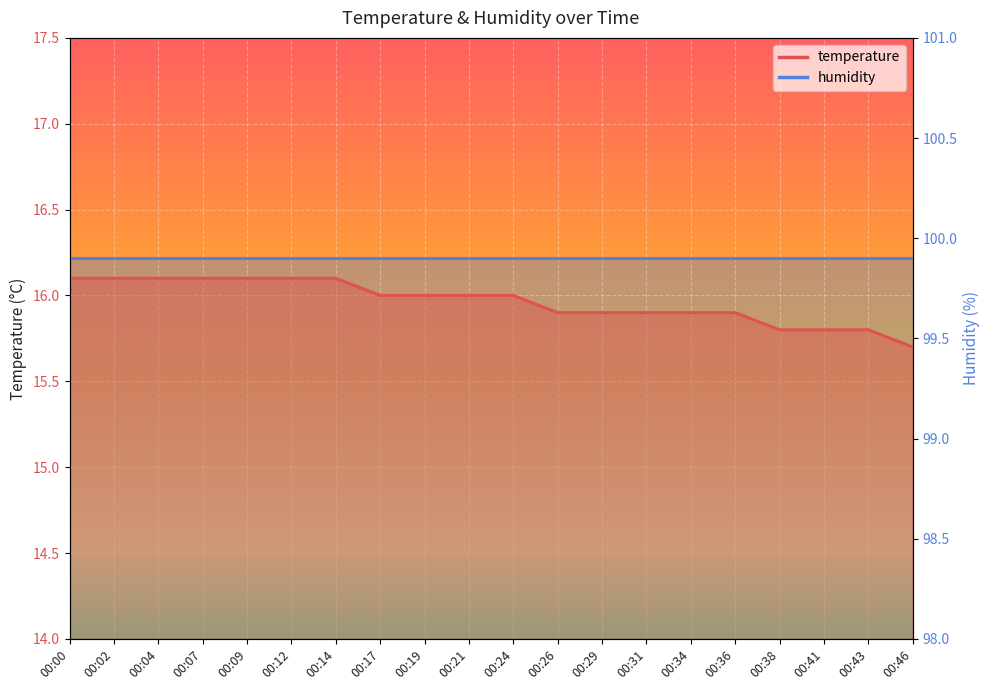

What is the difference between the values at 00:21 and 00:00?

0.1